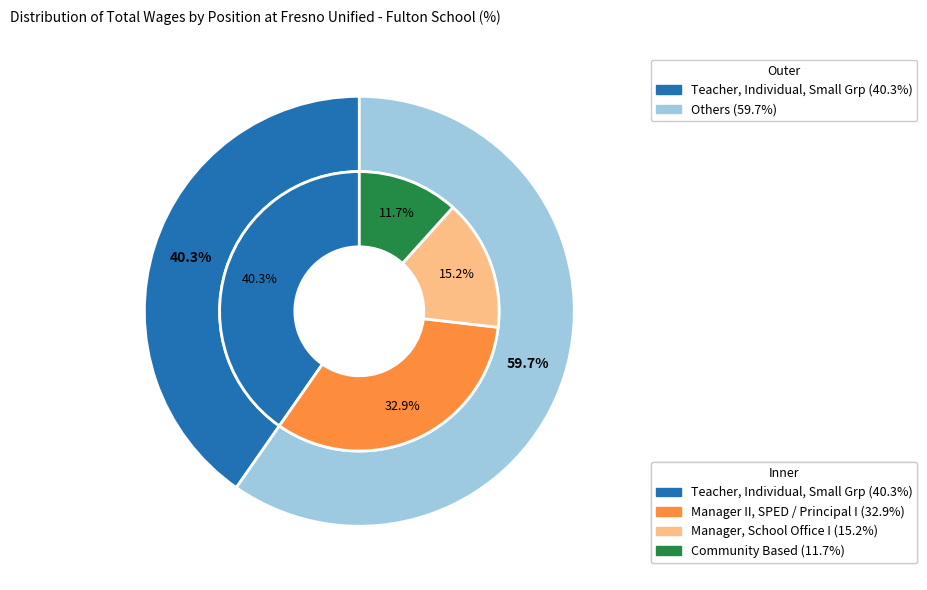

To the nearest percent, what portion does Teacher, Individual, Small Grp represent?

40%